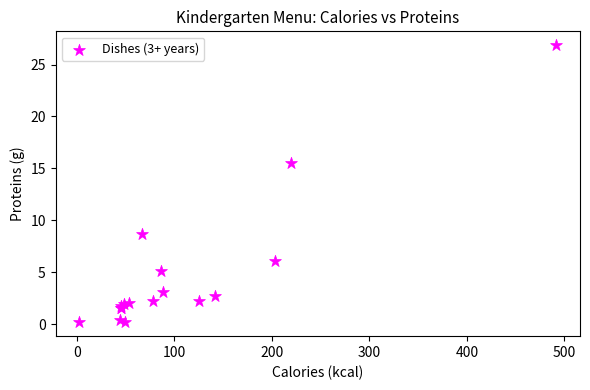

What Y value in the scatter plot is closest to 13?

15.5